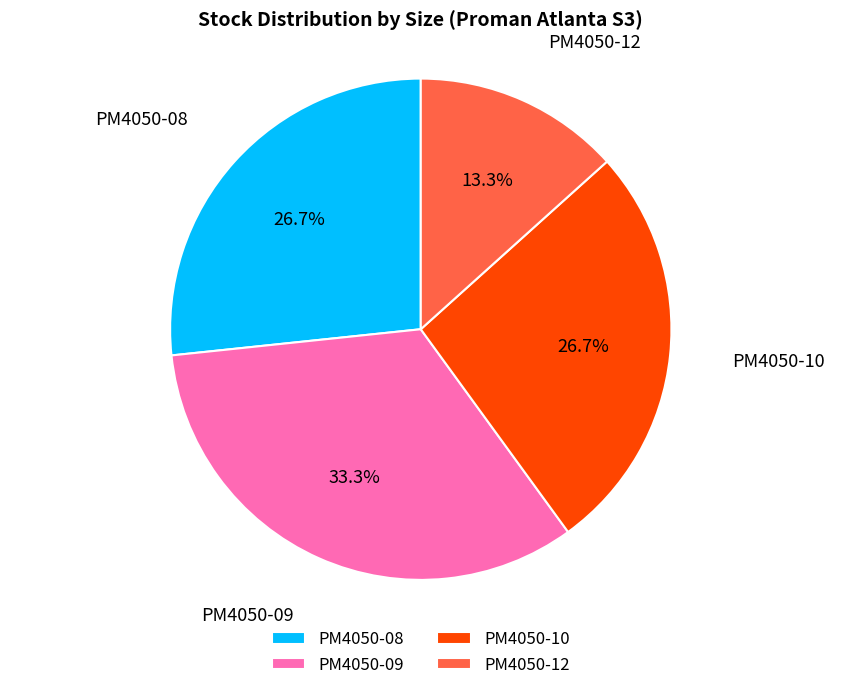

What is the smallest slice in the pie chart?

PM4050-12